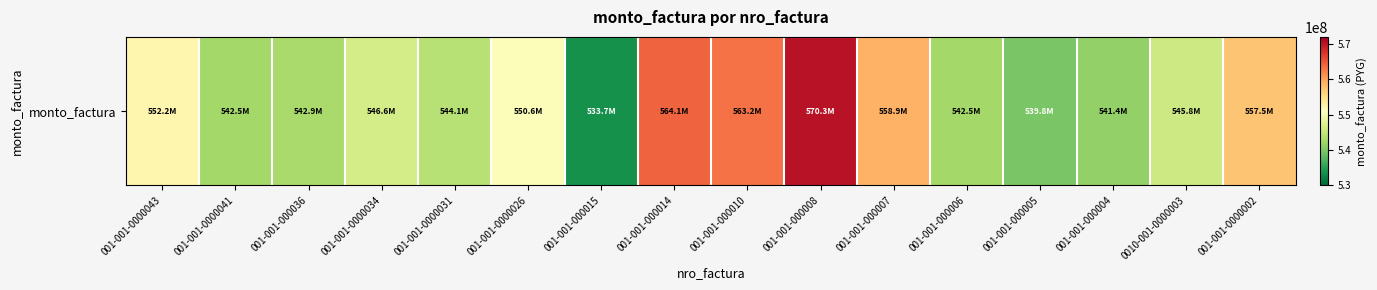

What is the sum of the values at 001-001-0000034 and 001-001-000007?

1105485351